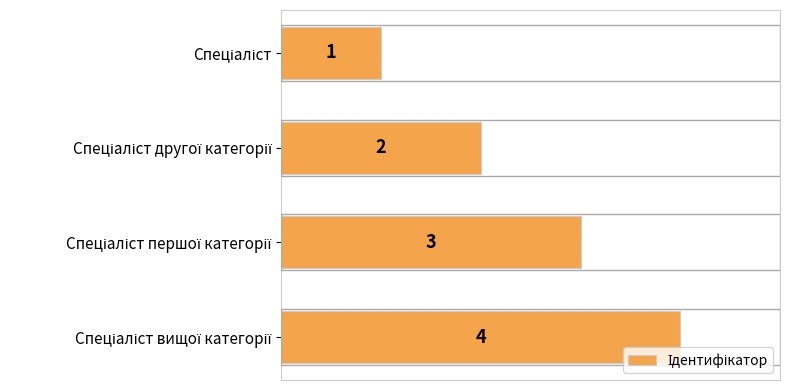

How many values are between 2 and 4?

3